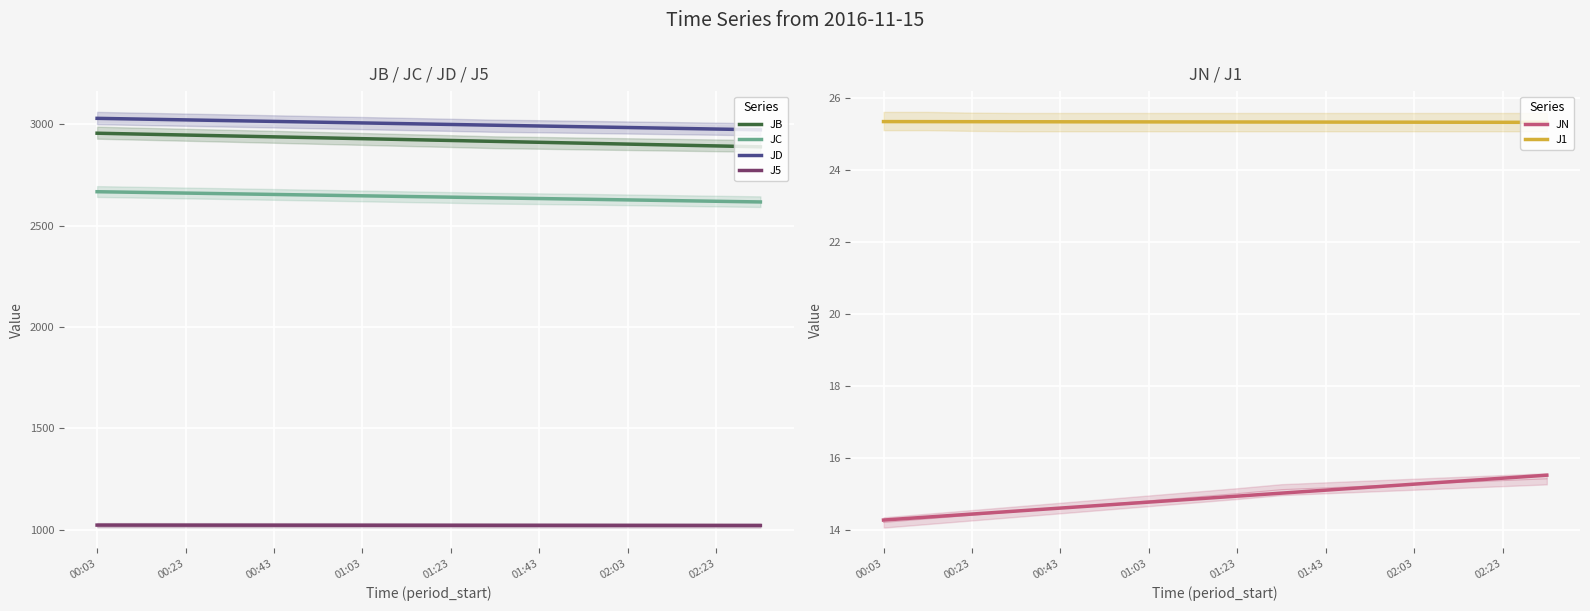

True or false: JD has more than 1 points higher than both neighbors.

False